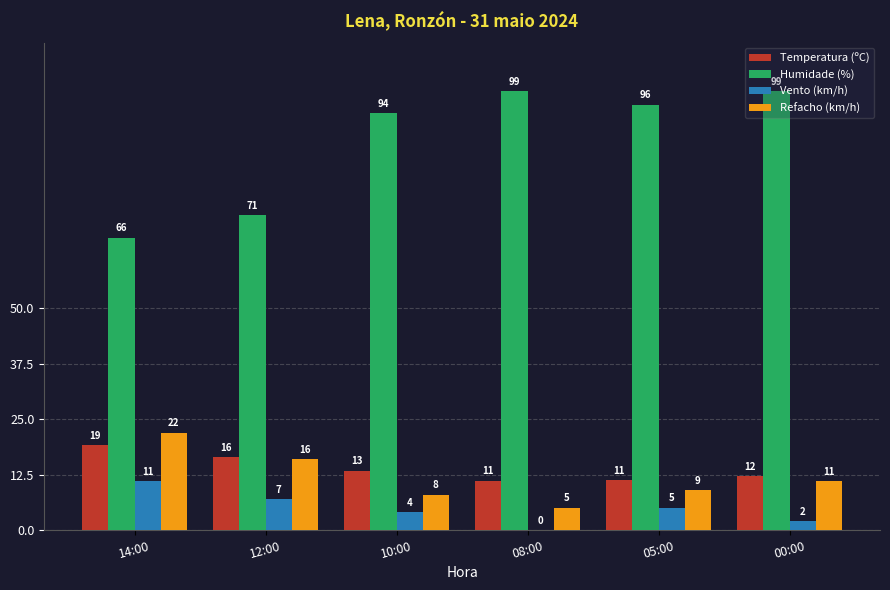

What is the spread (max minus min) of values at 08:00?

99.0